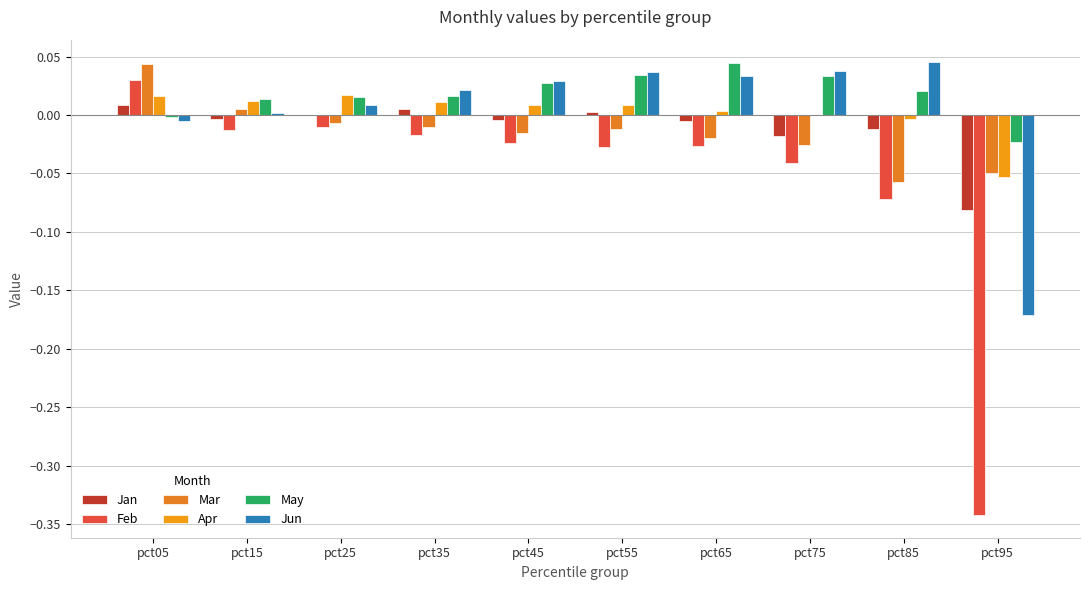

What is the spread (max minus min) of values at pct95?

0.3